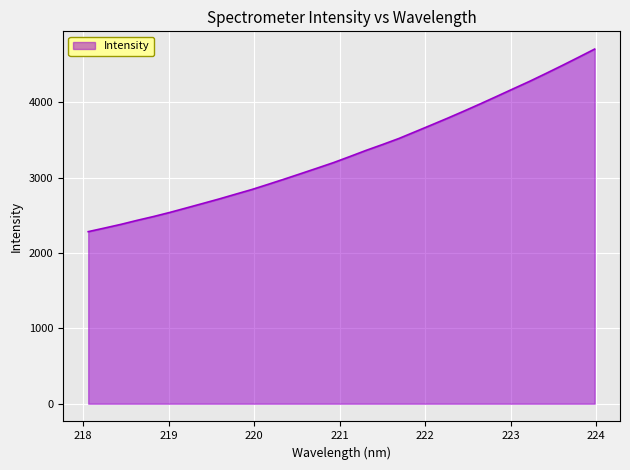

What is the minimum value shown in the chart?

2283.0